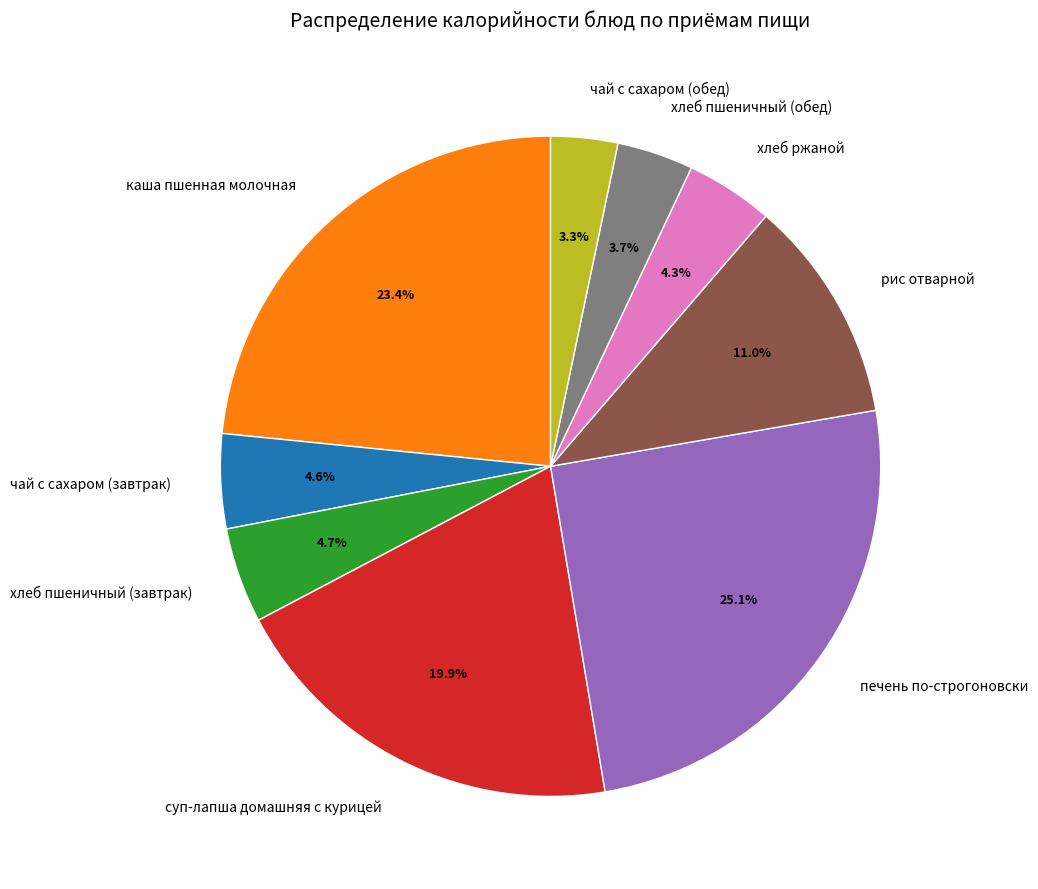

Does any single category account for the majority?

No